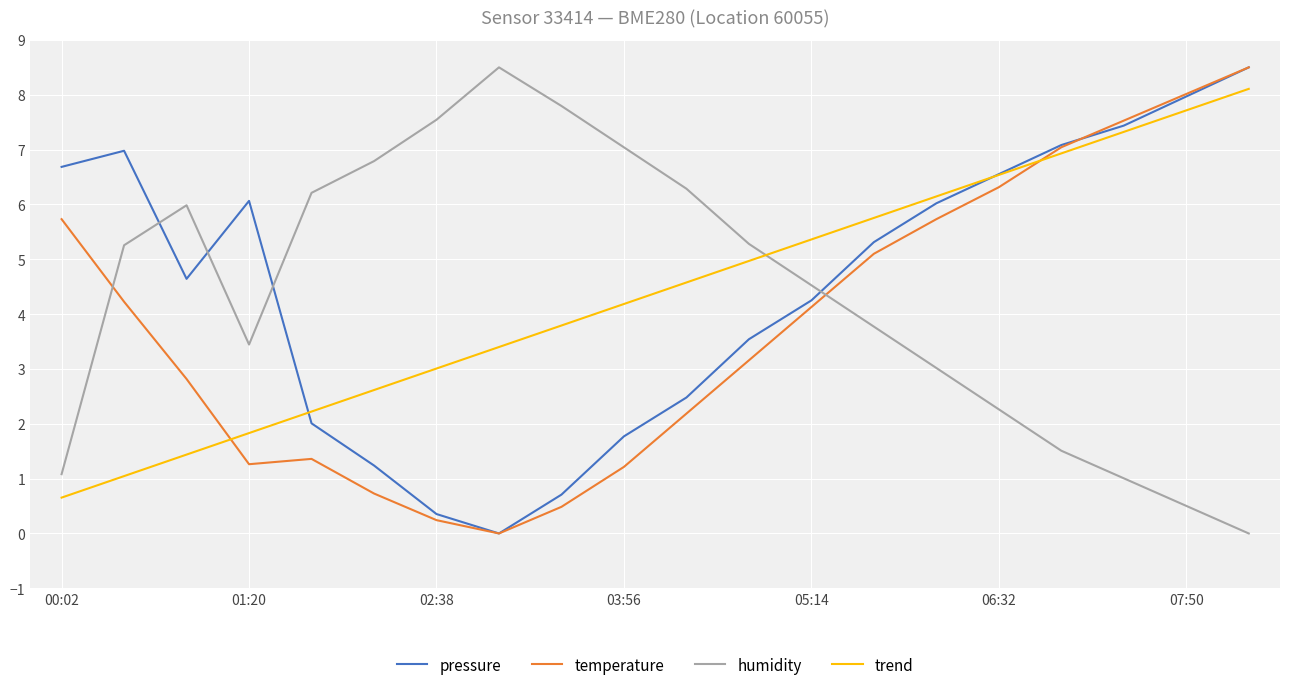

How many interior local peaks does the pressure series have?

2